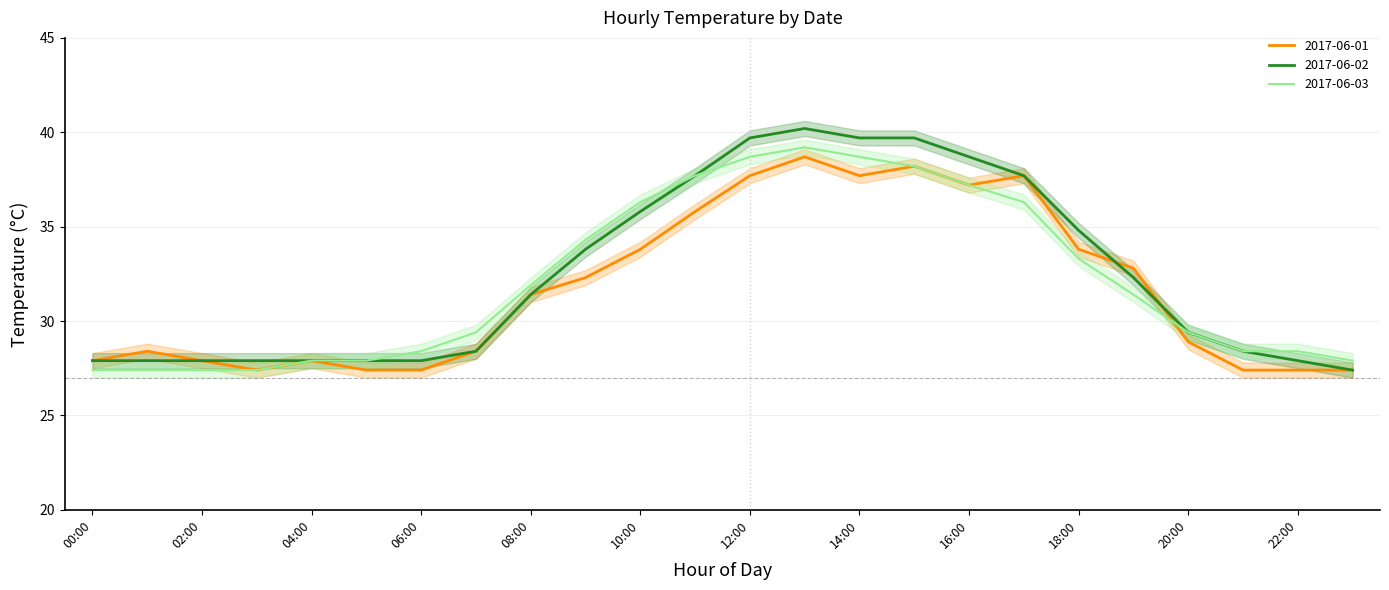

What is the minimum value shown in the chart?

27.4